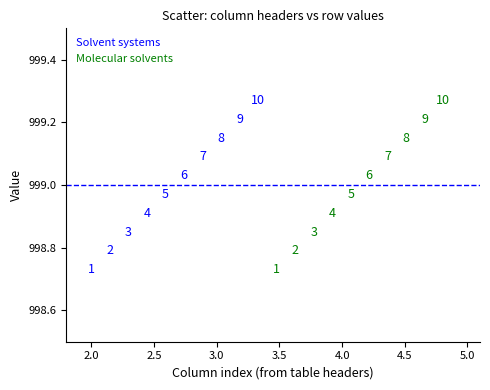

What are all the series names shown in the legend?

Solvent systems, Molecular solvents